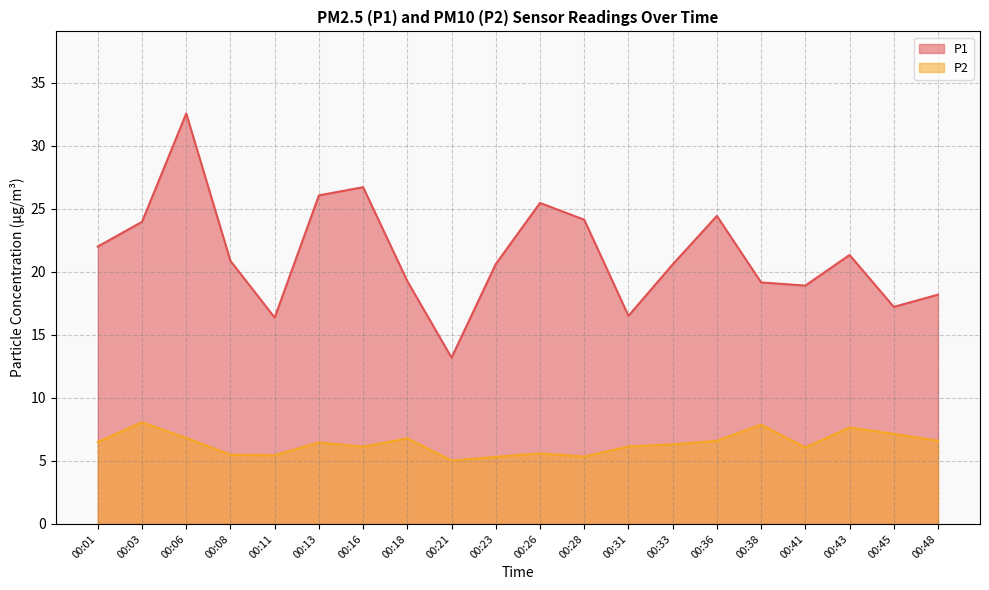

What are all the series names shown in the legend?

P1, P2